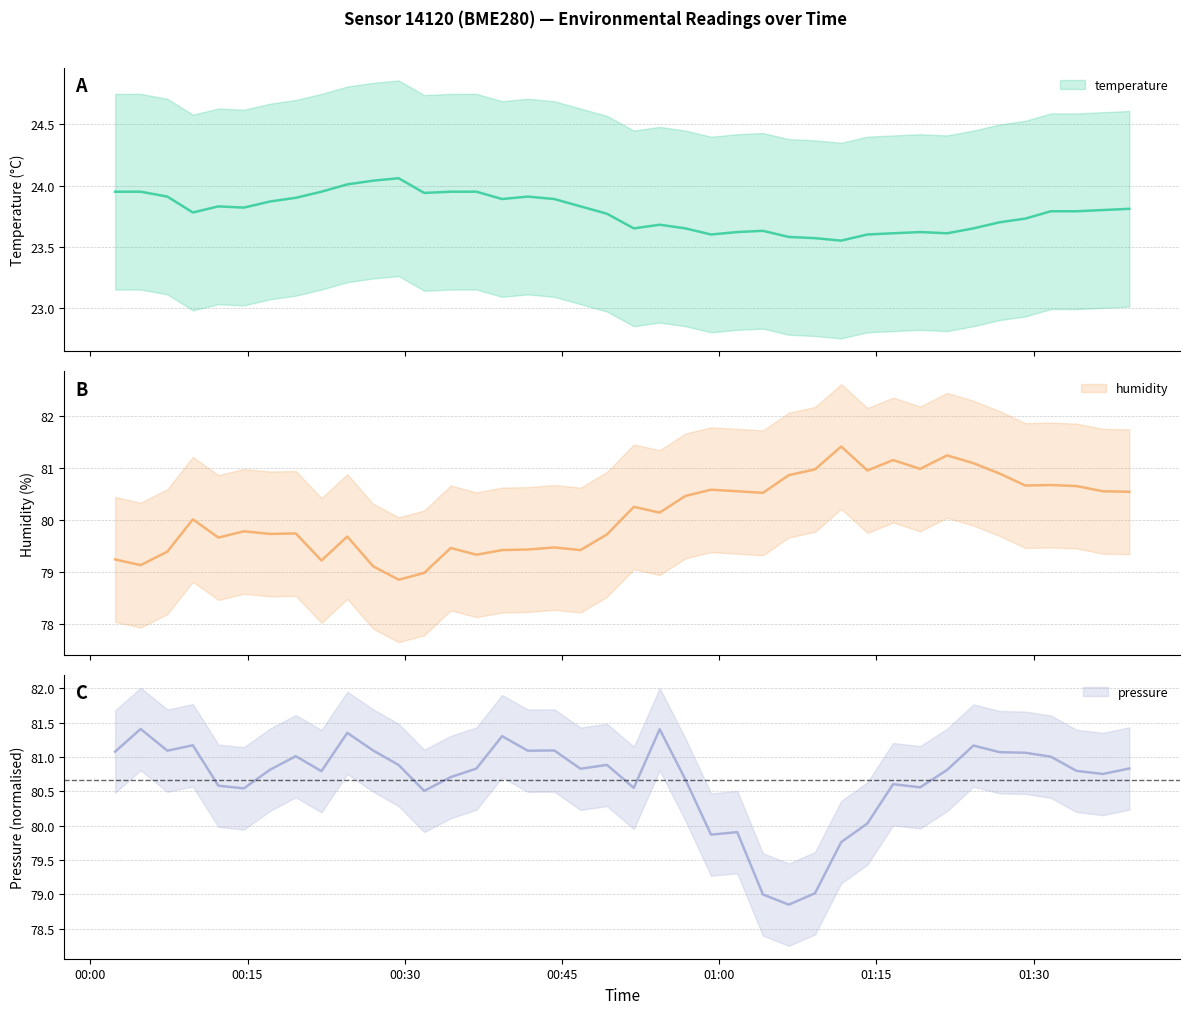

What is the total value across all series at 00:15?

184.5